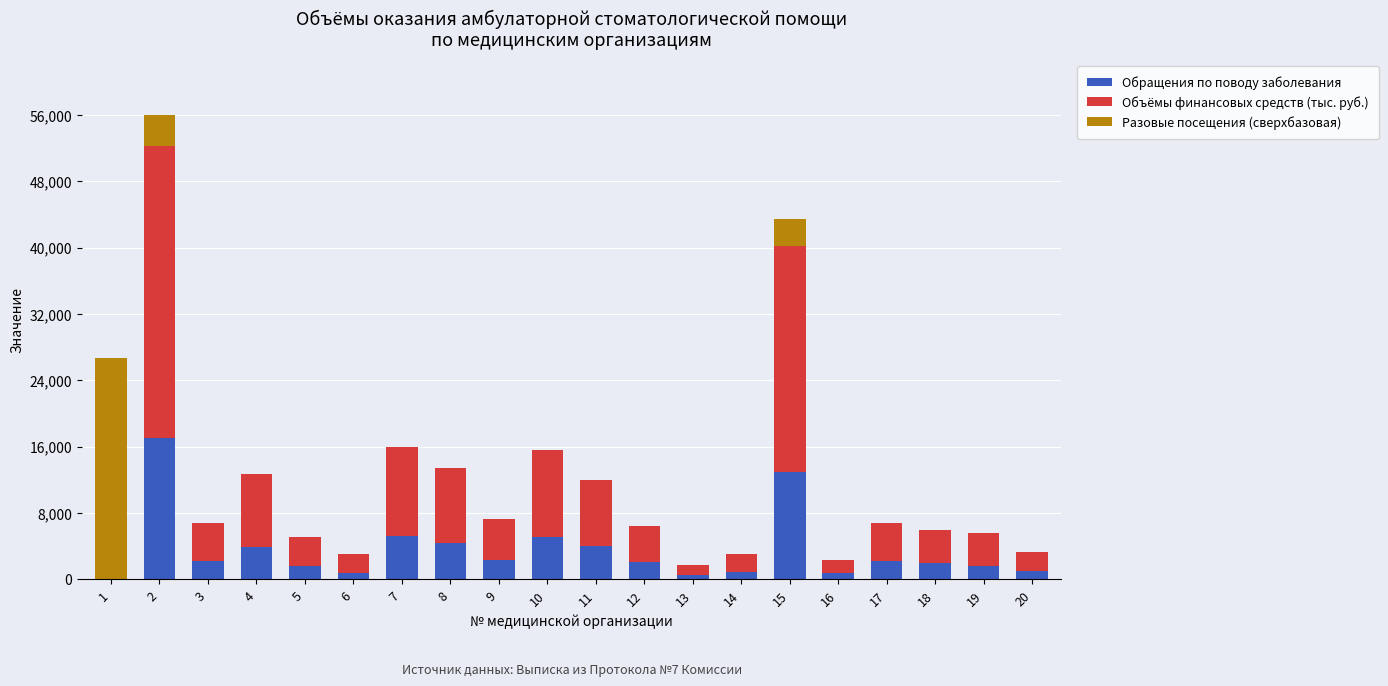

What is the total value across all series at 18?

6006.8